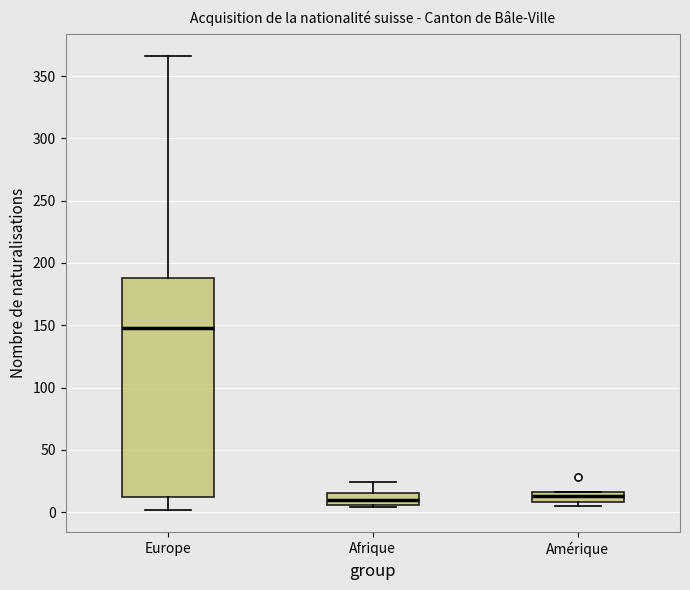

Which box is the tallest, from its lower edge to its upper edge?

Europe